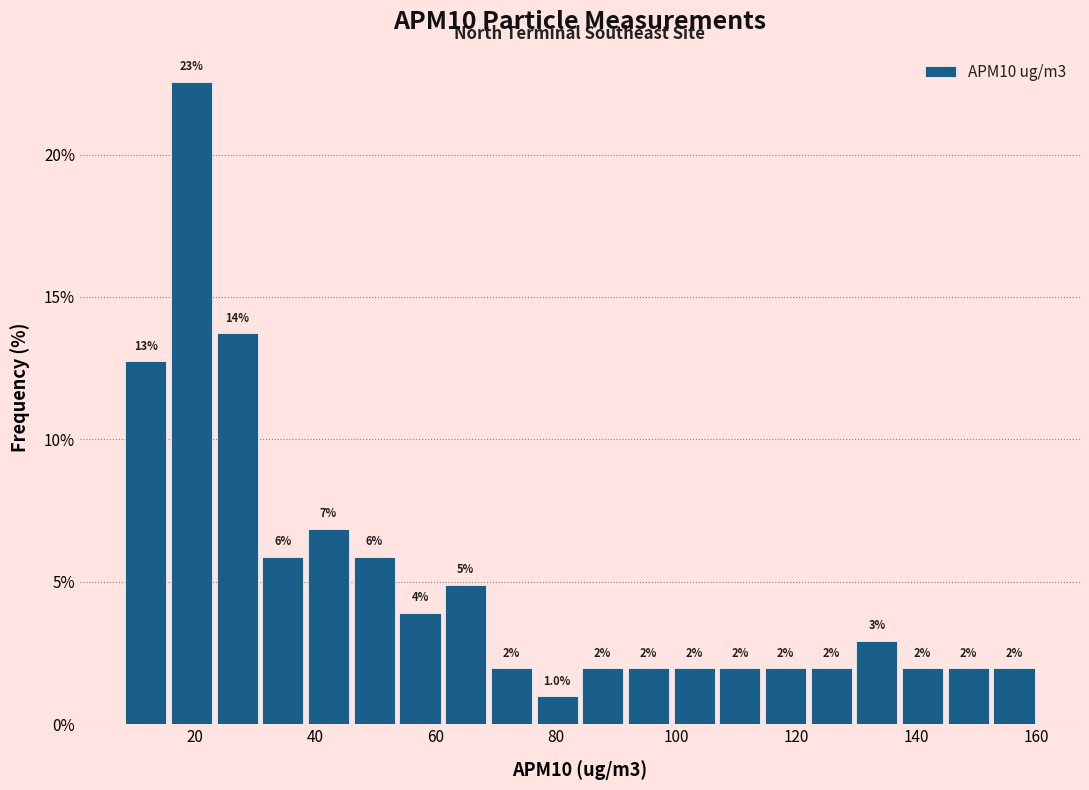

Read against the x-axis, roughly where is the centre of the tallest bar?

20